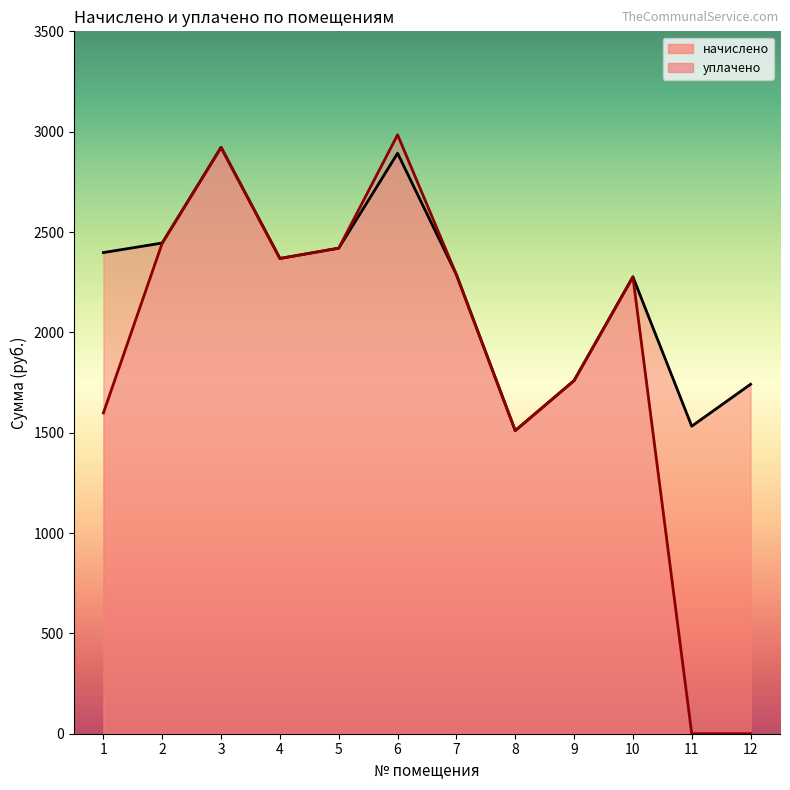

How many interior local valleys does the начислено series have?

3